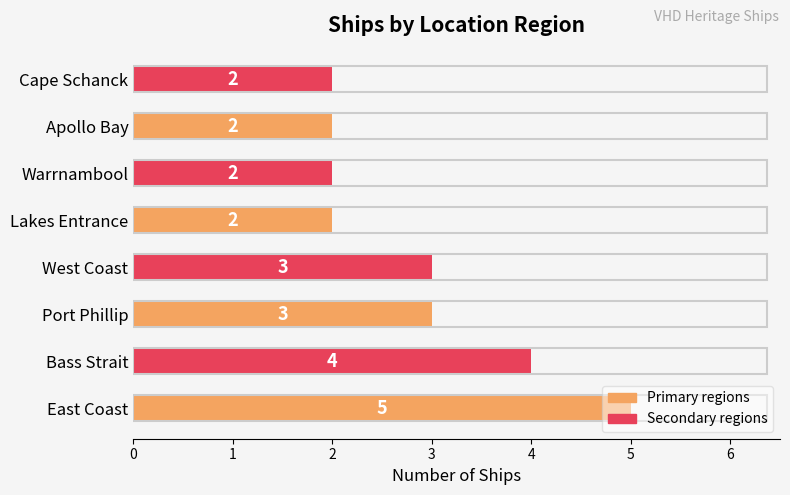

Are the bars horizontal?

Yes